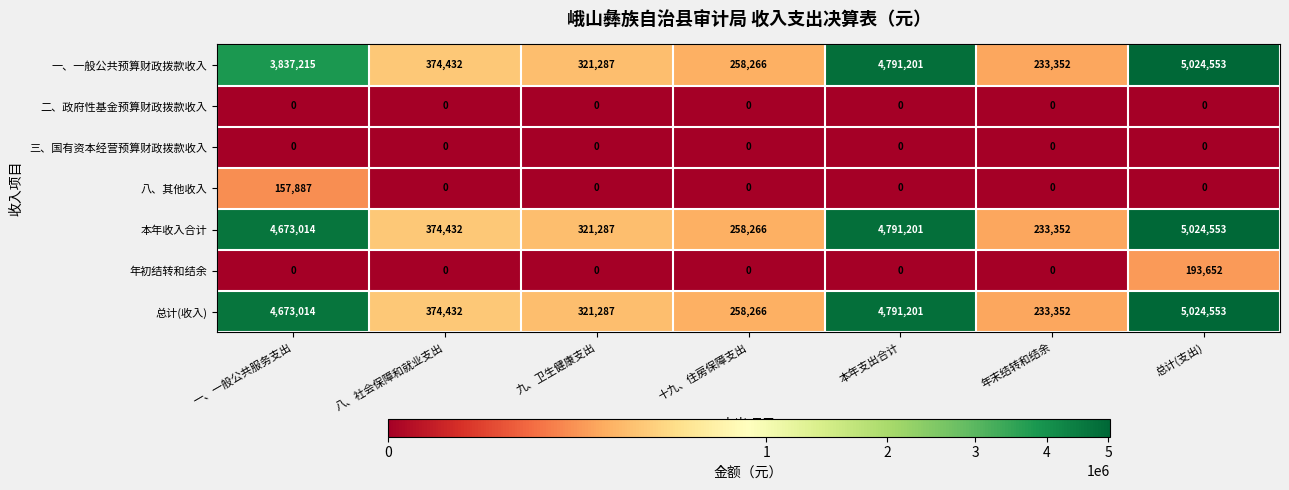

At which category is the sum across all series the highest?

总计(支出)